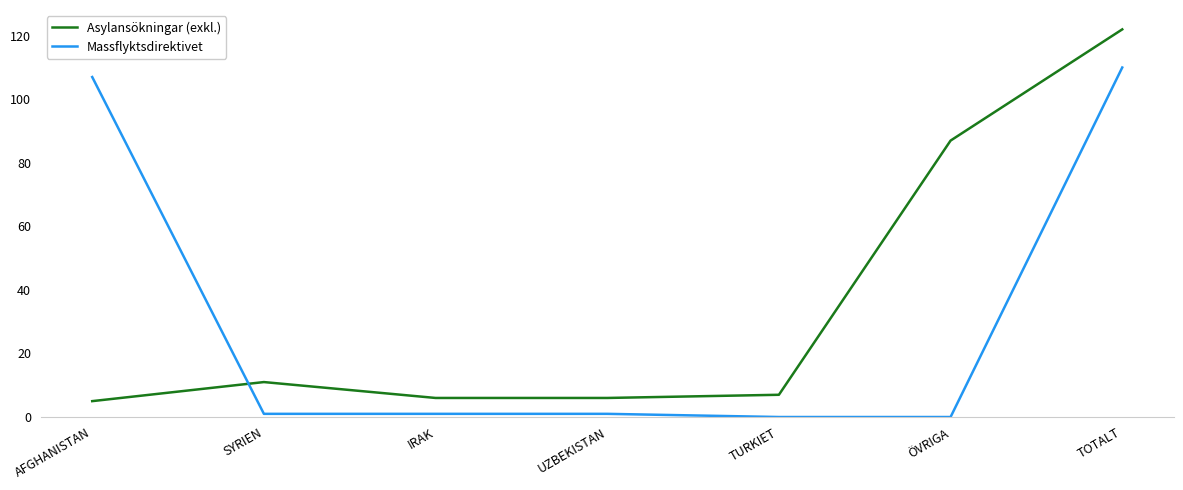

Where is Asylansökningar (exkl.) nearest to the value 63?

ÖVRIGA